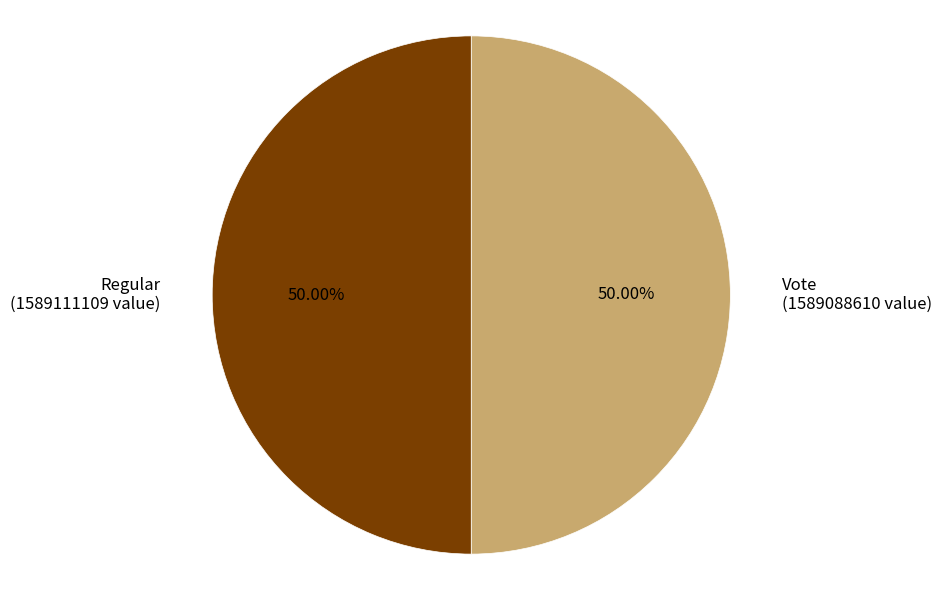

What is the ratio of the value at Vote (1589088610 value) to the value at Regular (1589111109 value)?

1.0